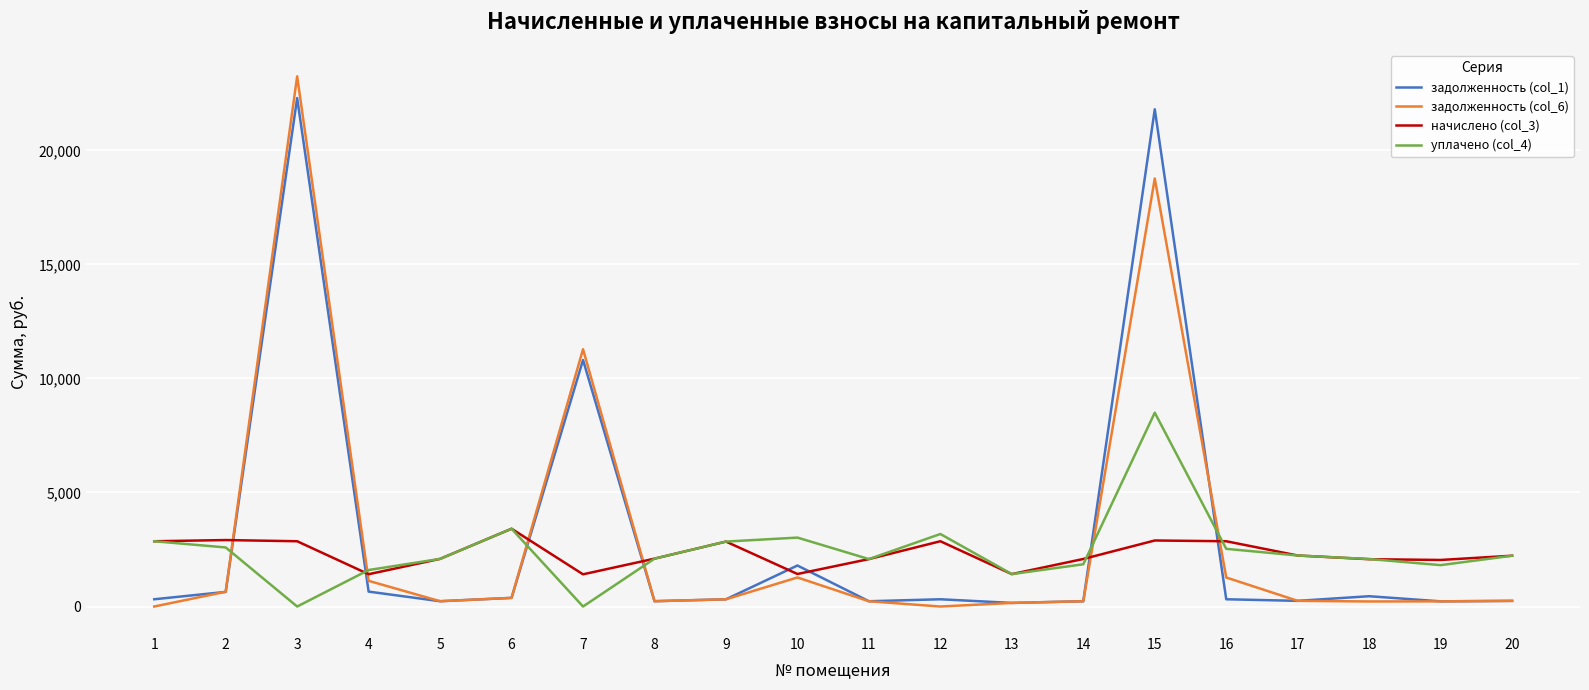

What is the difference between the задолженность (col_6) values at 7 and 8?

11048.0